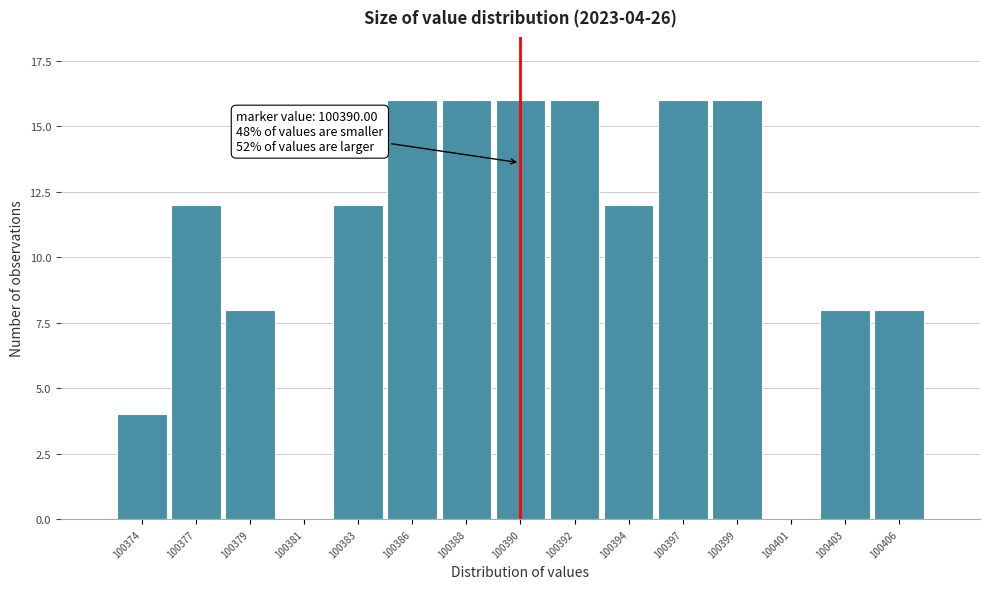

Reading left to right, extract all data points from this chart.

100374=4	100377=12	100379=8	100381=0	100383=12	100386=16	100388=16	100390=16	100392=16	100394=12	100397=16	100399=16	100401=0	100403=8	100406=8